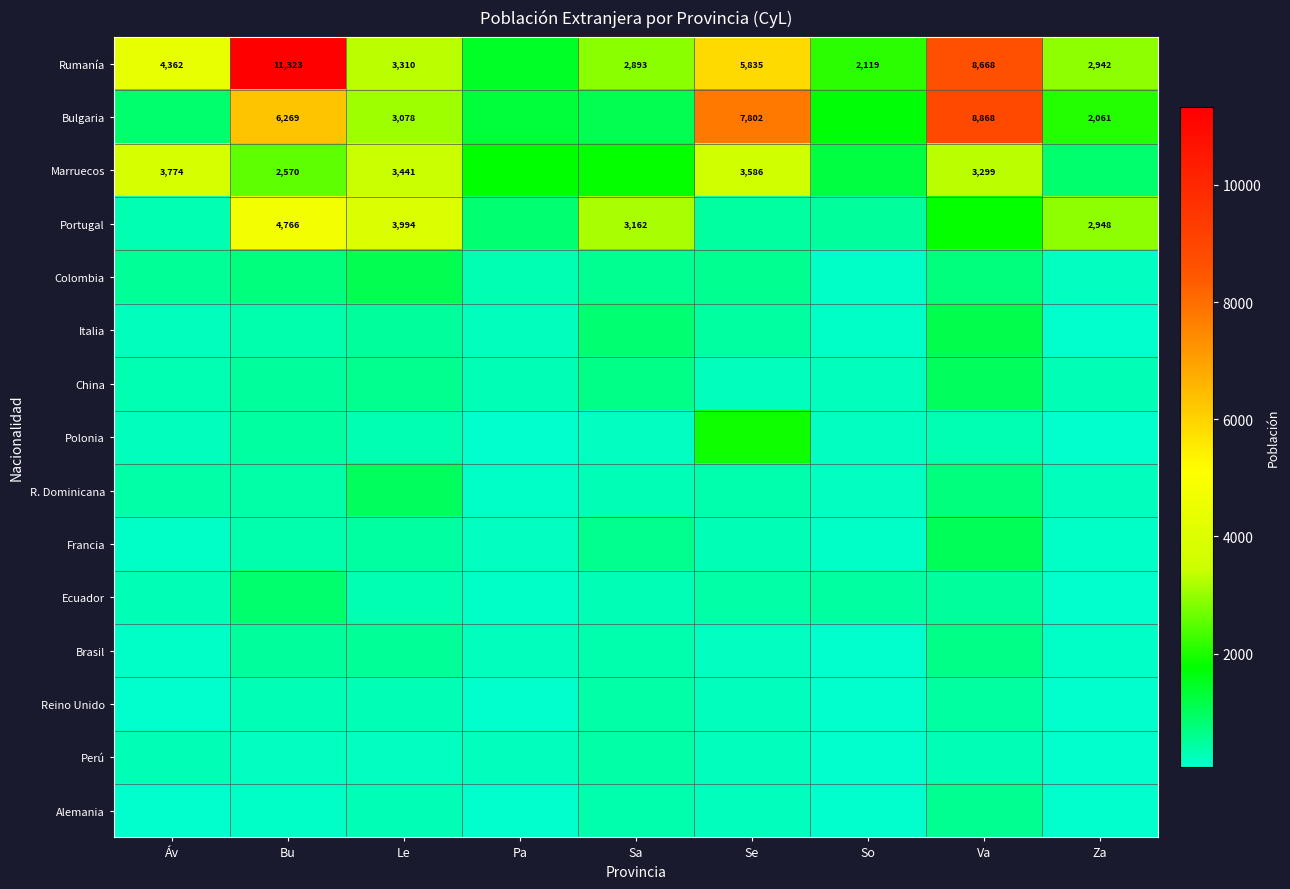

True or false: Rumanía has a value of 2687 at Va.

False